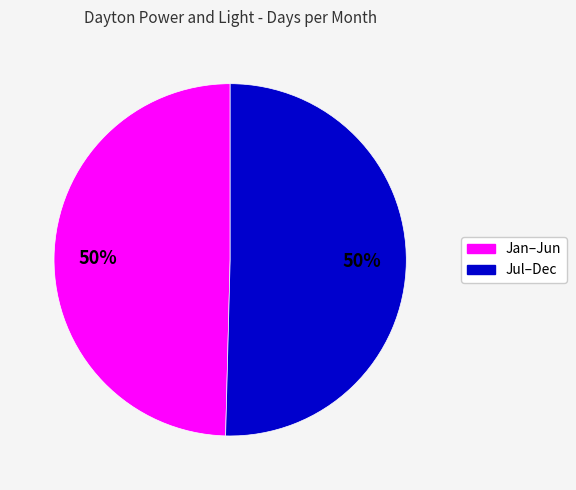

How many segments does this pie chart have?

2